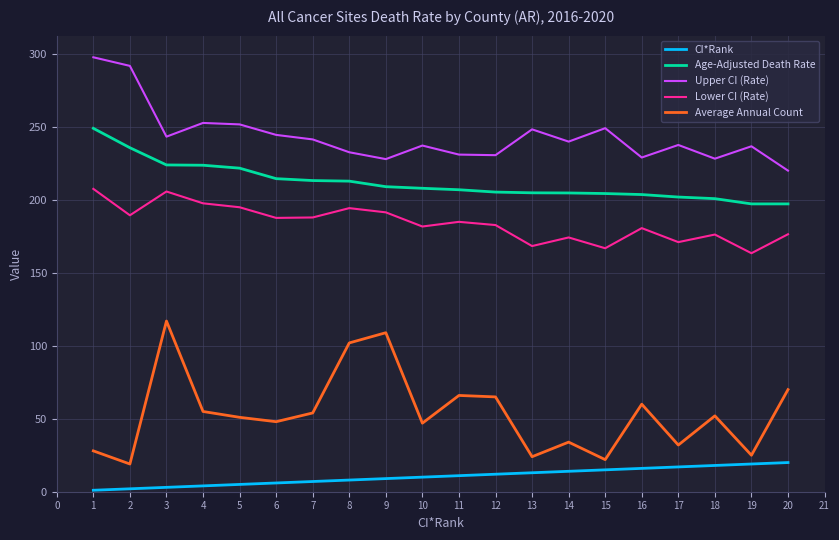

True or false: Age-Adjusted Death Rate and Upper CI (Rate) intersect in this chart.

False